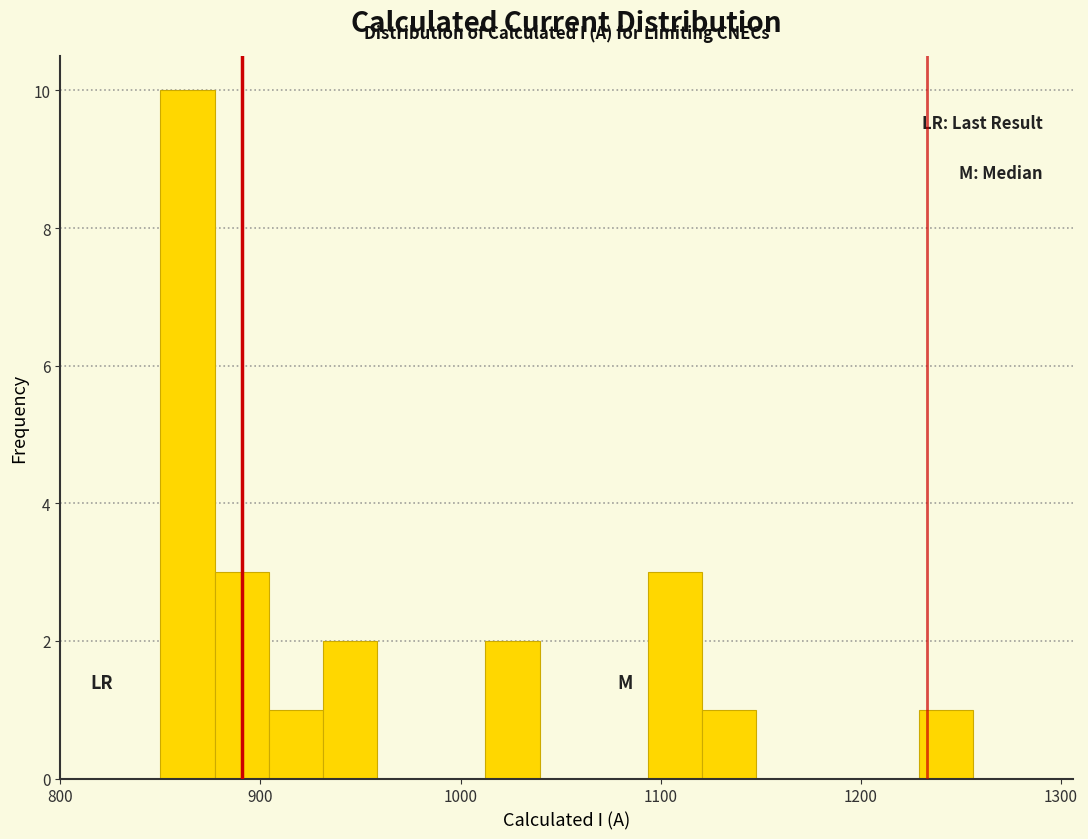

Around what value on the x-axis is the tallest bar? Give the approximate position of its centre, as read against the axis.

860